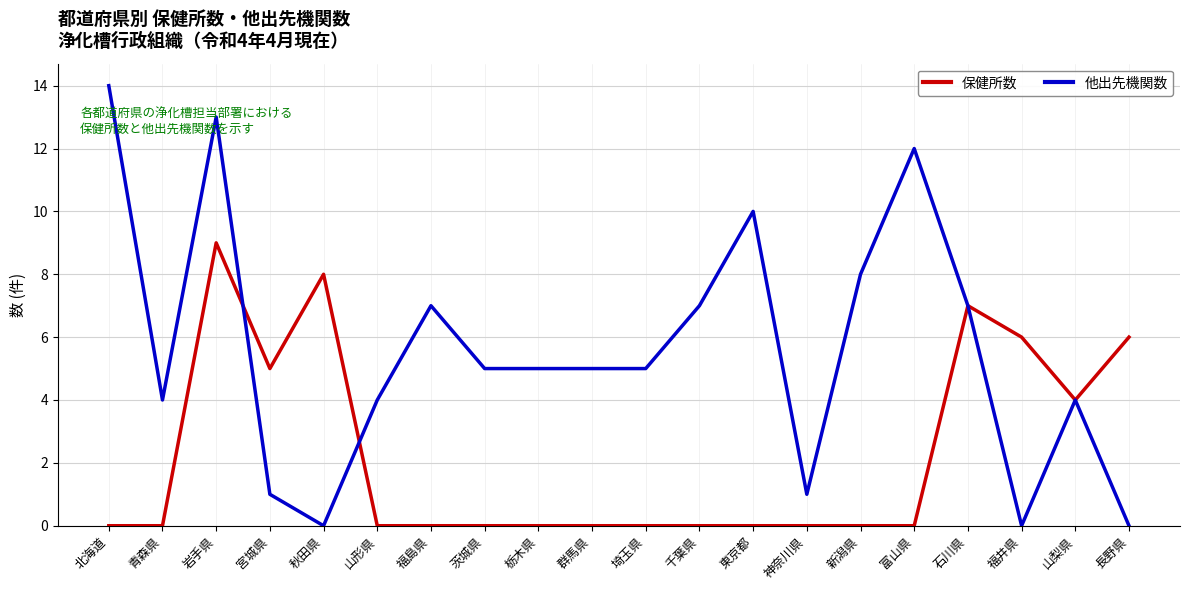

What is the maximum value for 他出先機関数?

14